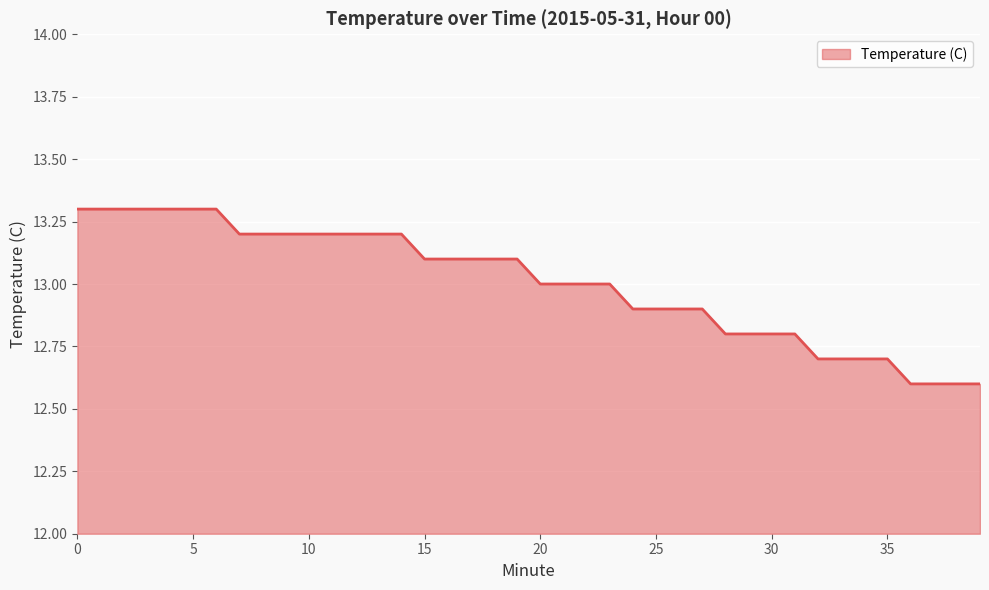

What is the minimum value shown in the chart?

12.6